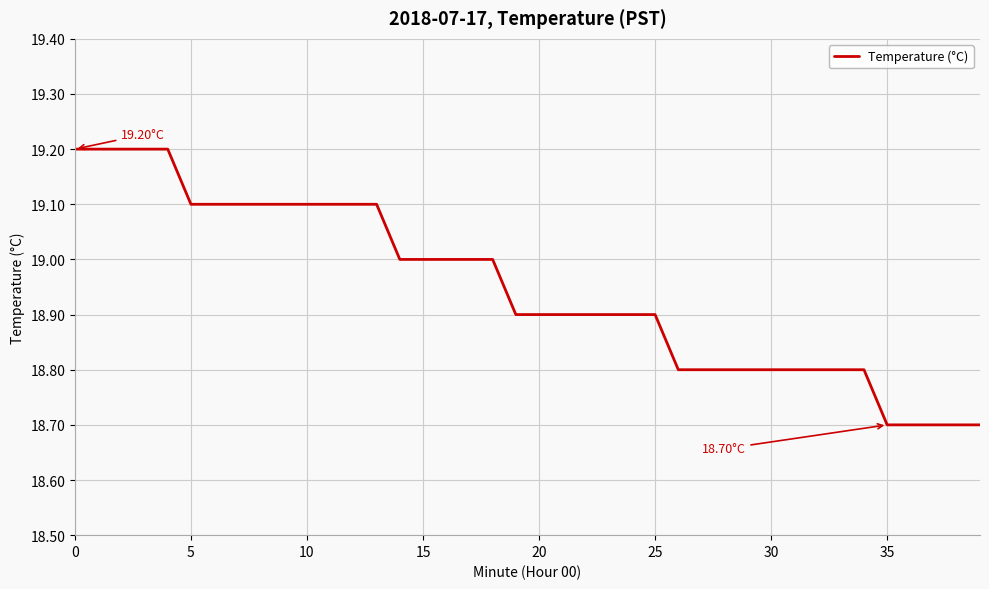

What is the difference between the maximum and minimum values?

0.5